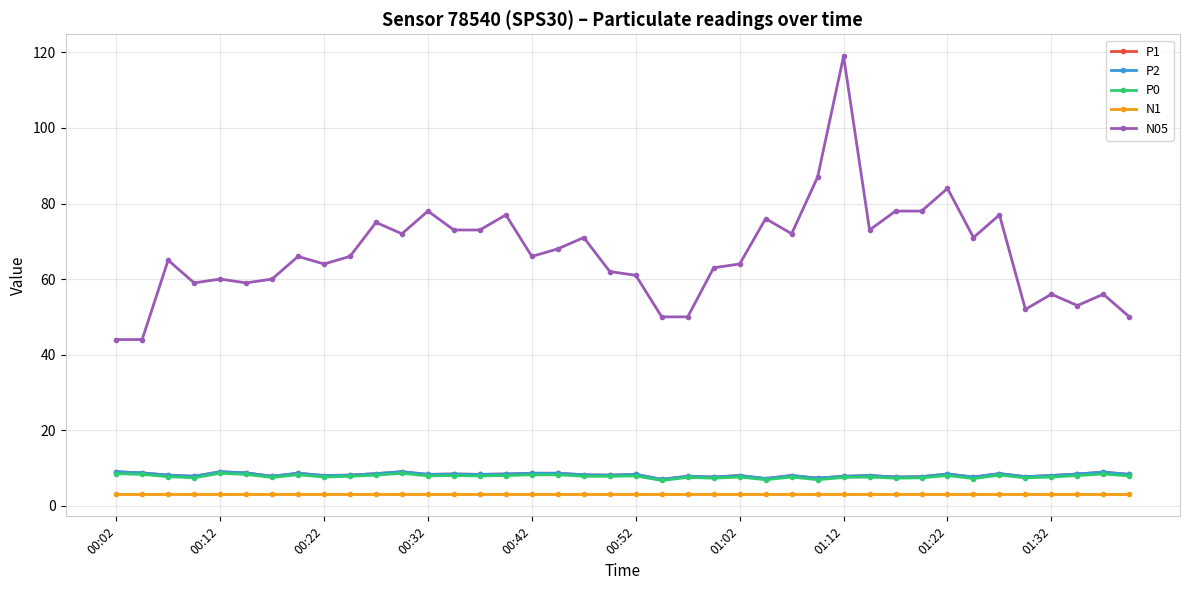

True or false: P1 and P0 cross at least once.

False